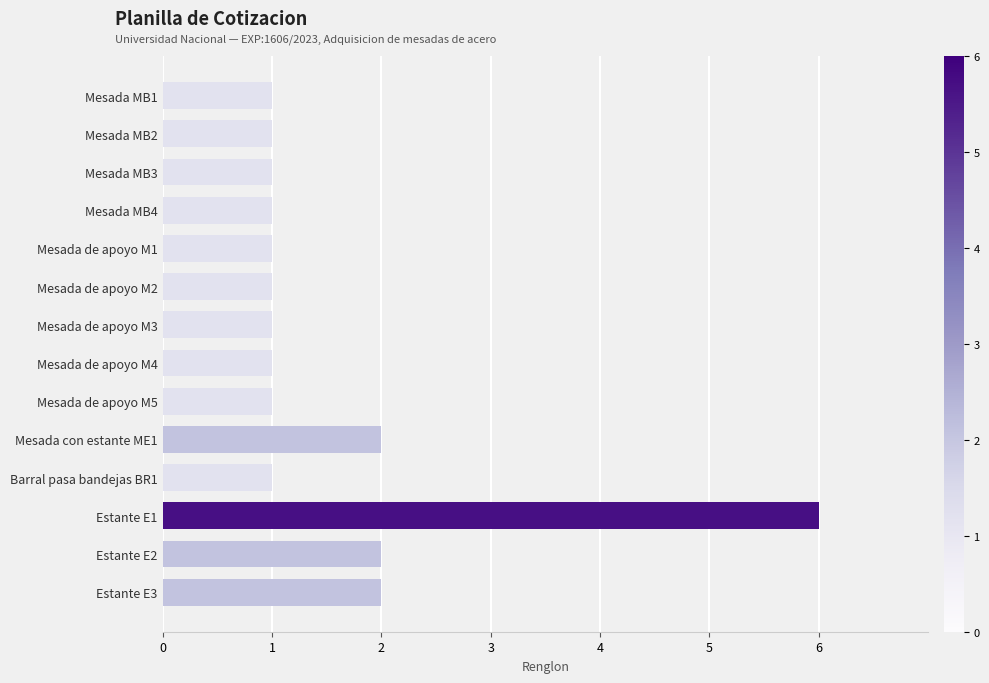

What is the ratio of the value at Barral pasa bandejas BR1 to the value at Mesada MB4?

1.0